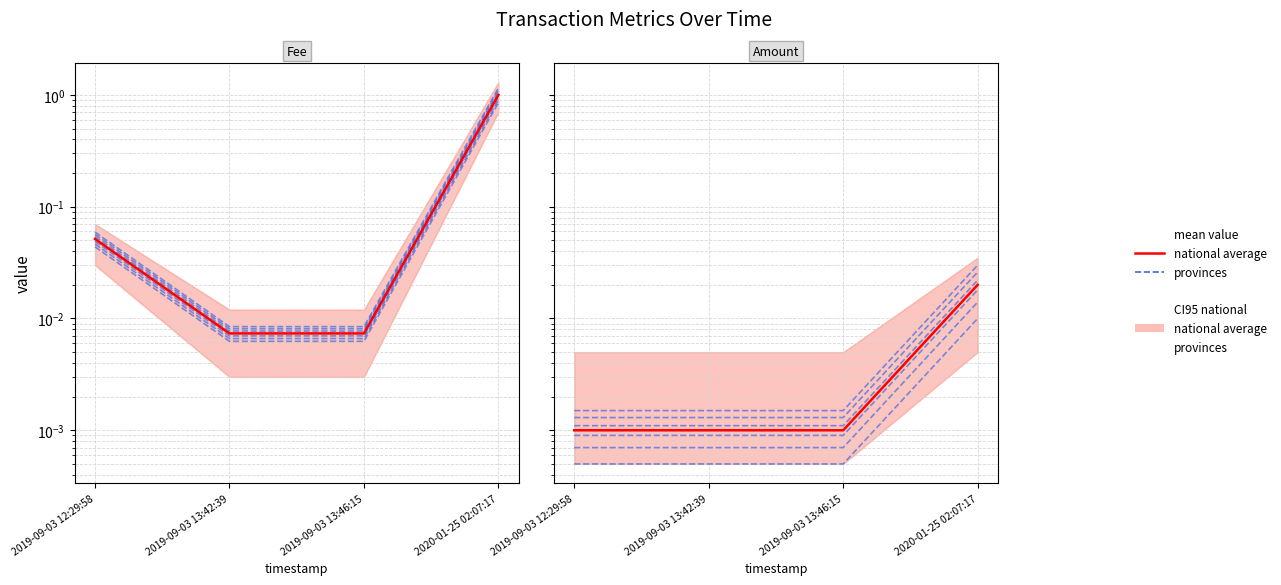

Which series changed the most between 2019-09-03 12:29:58 and 2020-01-25 02:07:17?

provinces